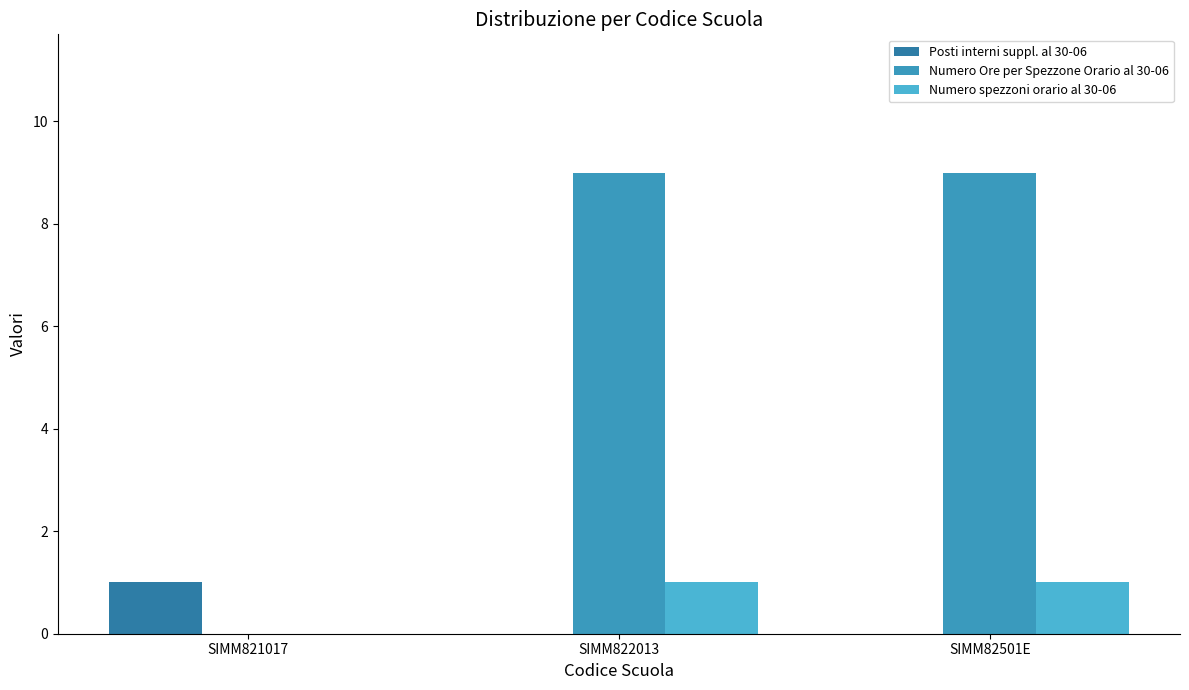

How many positive values does the Numero spezzoni orario al 30-06 series have?

2